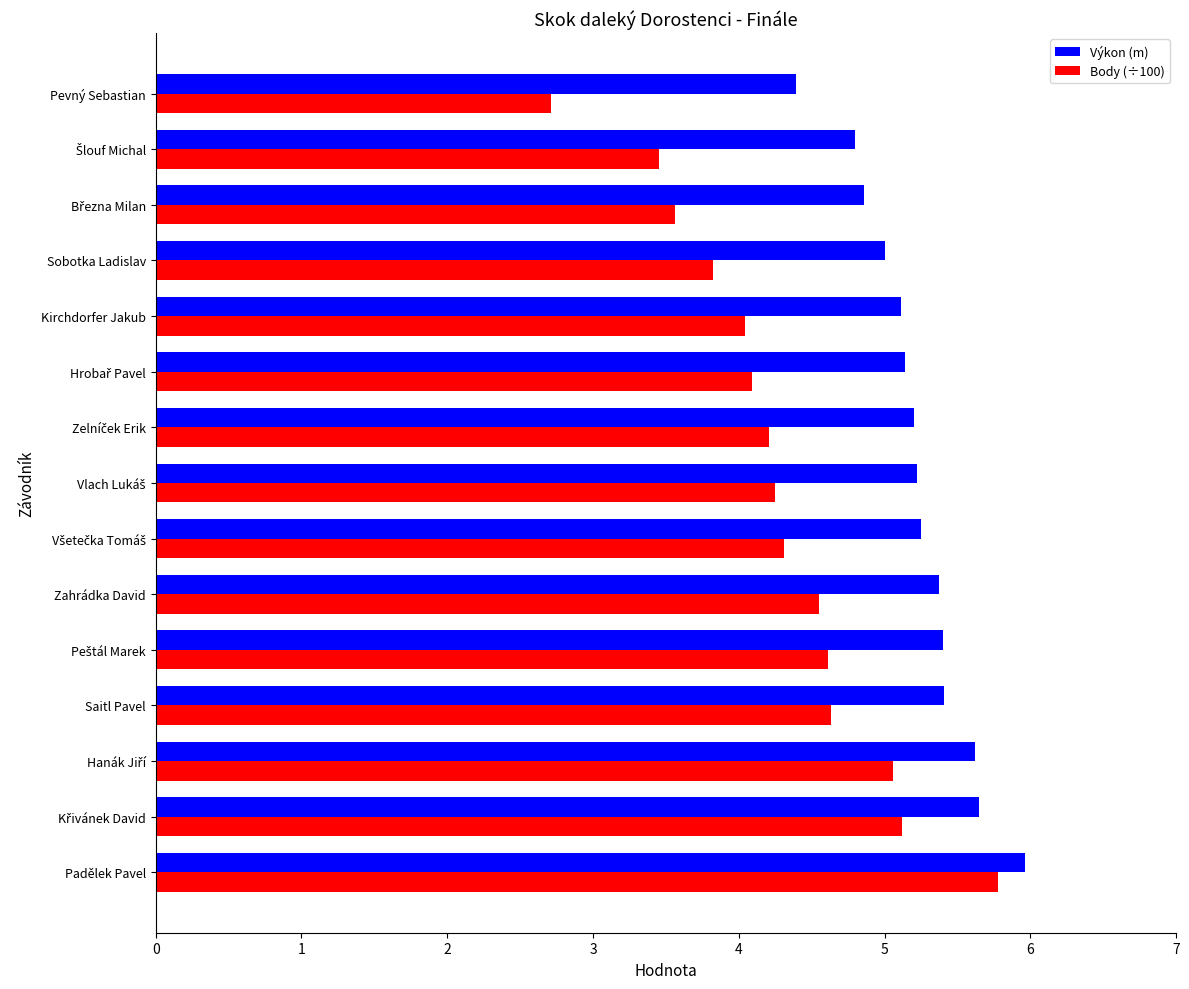

Rank the series by their average value, from lowest to highest.

Body (÷100), Výkon (m)